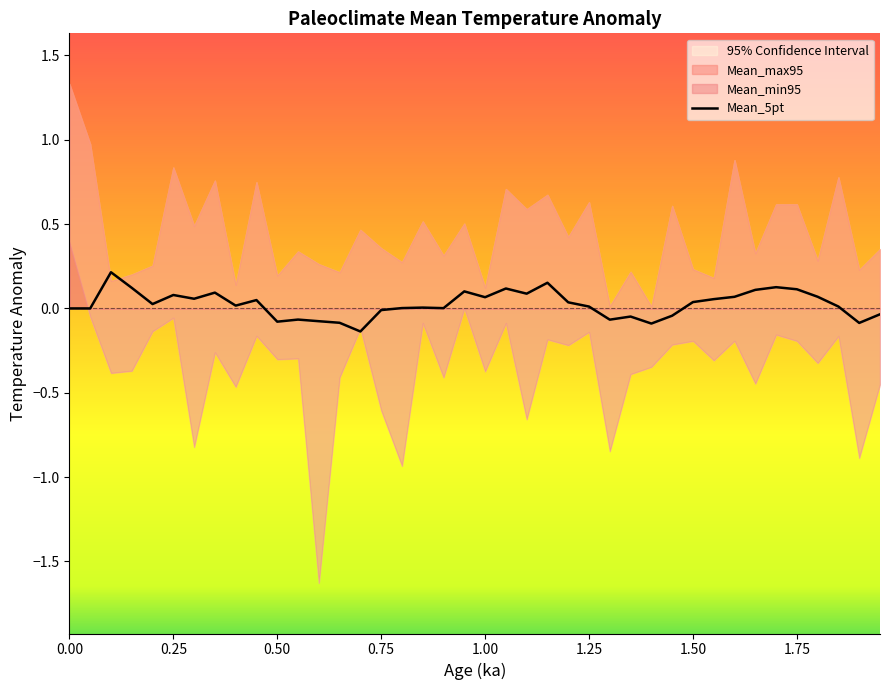

Is it true that Mean_5pt equals 0.0 at 0.00?

True